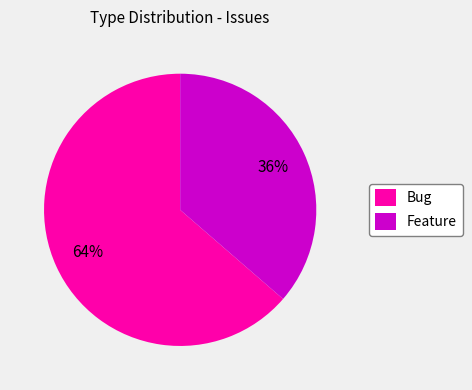

True or false: Feature accounts for 36% of the total.

True